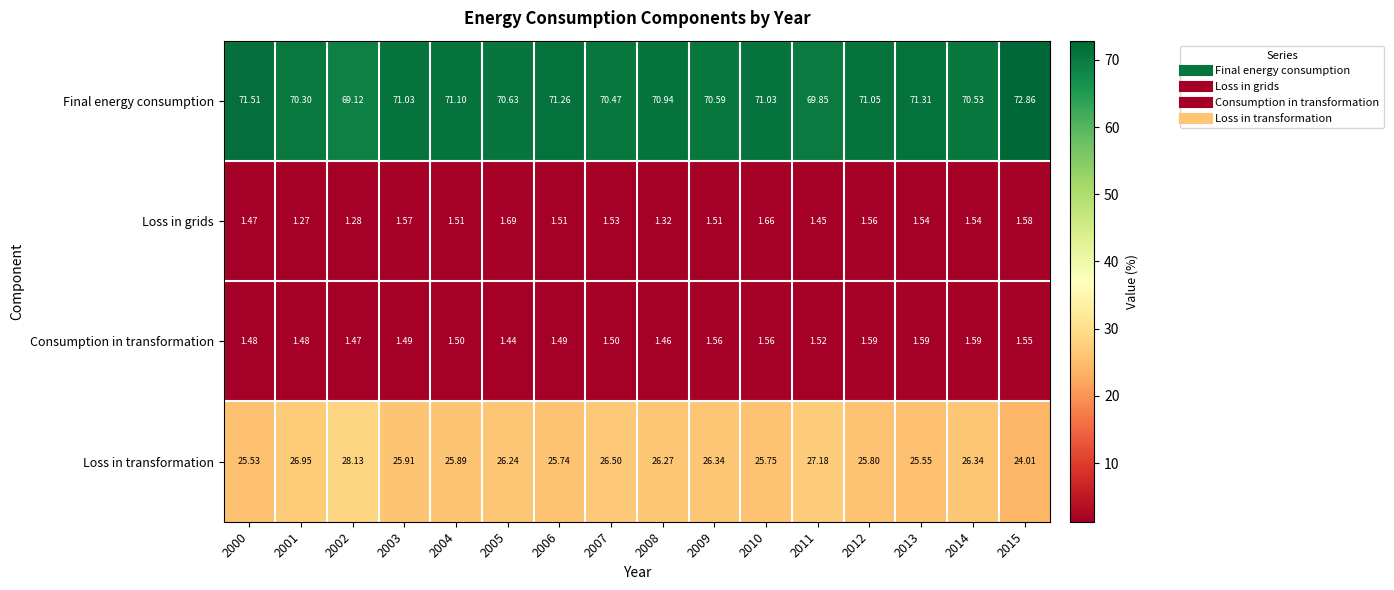

Which series has the widest spread of values?

Loss in transformation